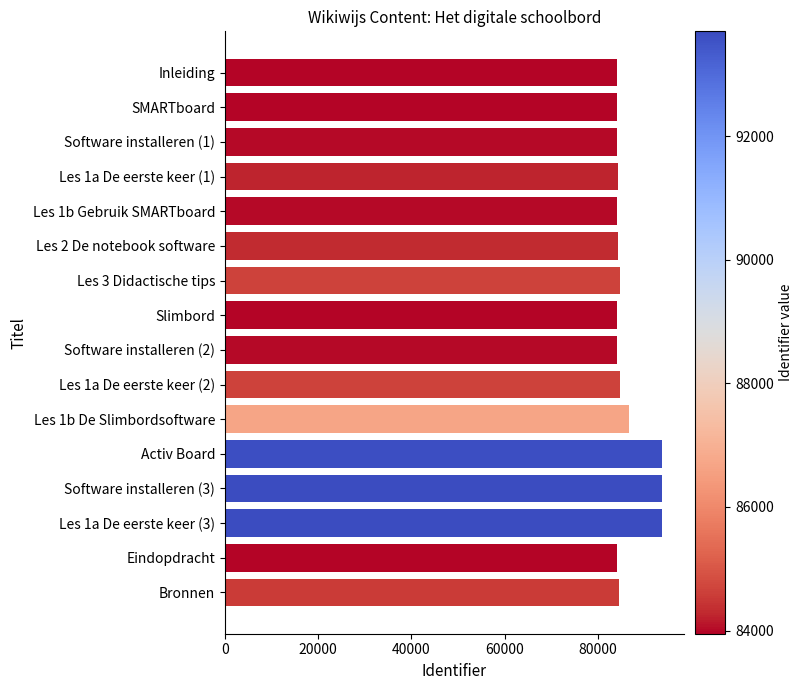

What is the value of the 9th bar from the top?

83989